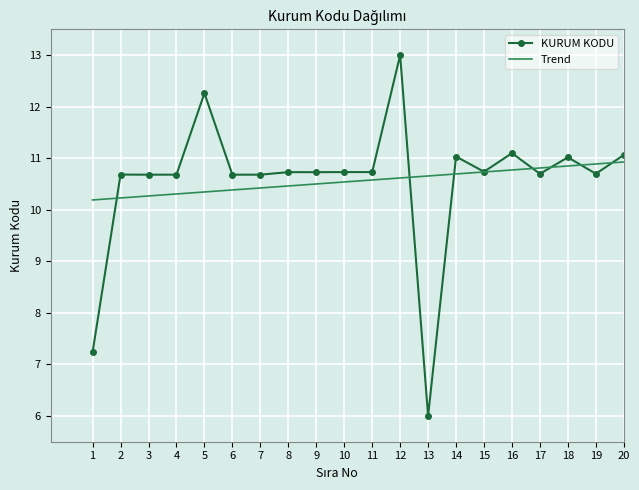

At which category is the sum across all series the highest?

12